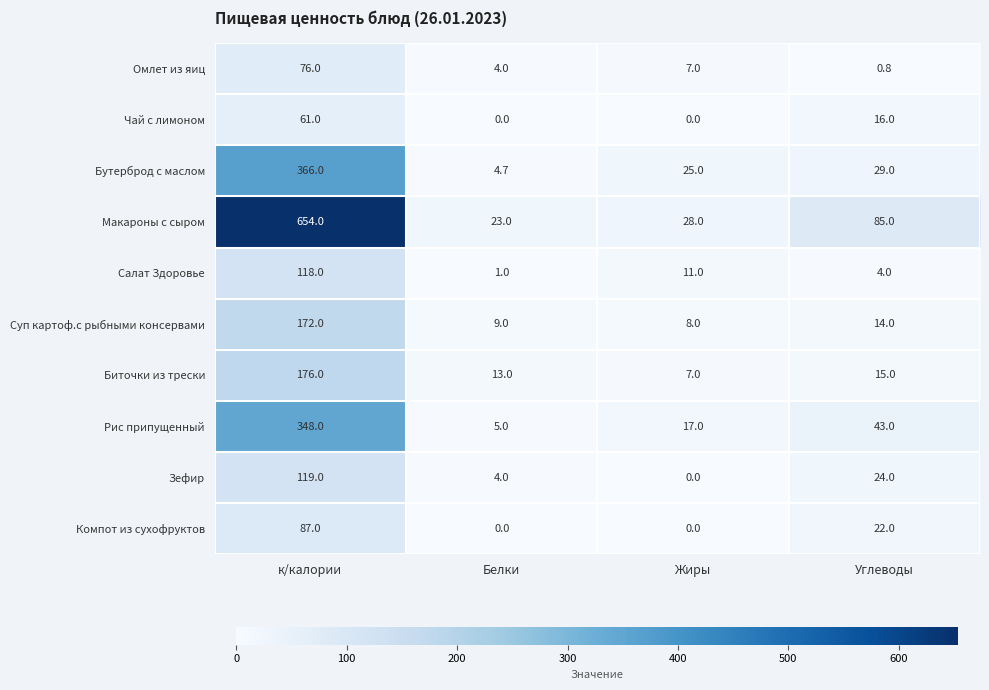

Where is Макароны с сыром nearest to the value 338?

Углеводы